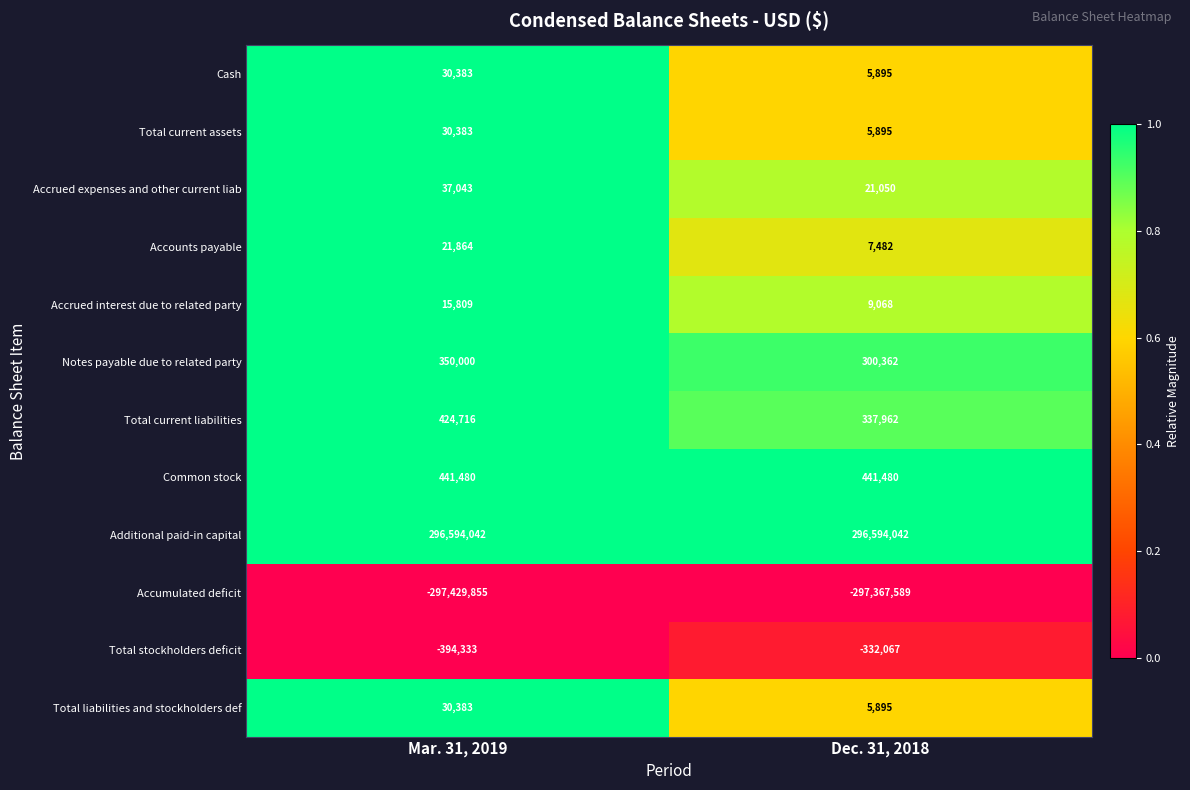

Which series has the largest total across all categories?

Additional paid-in capital